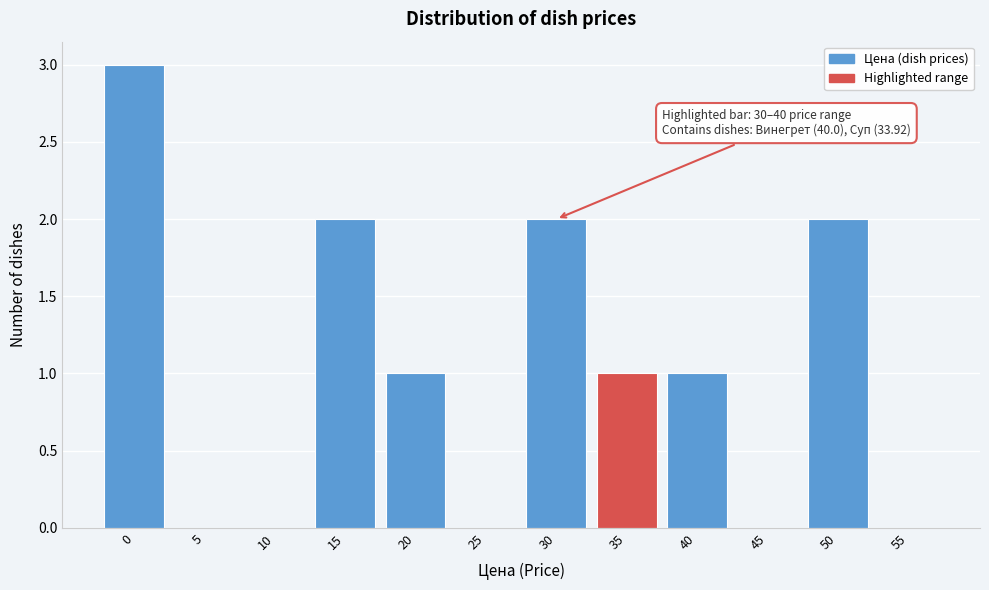

Reading right to left, list all the values displayed in this chart.

55=0	50=2	45=0	40=1	35=1	30=2	25=0	20=1	15=2	10=0	5=0	0=3